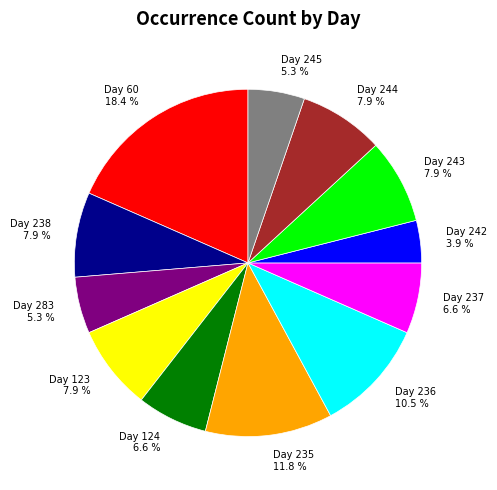

How many slices are in this pie chart?

12